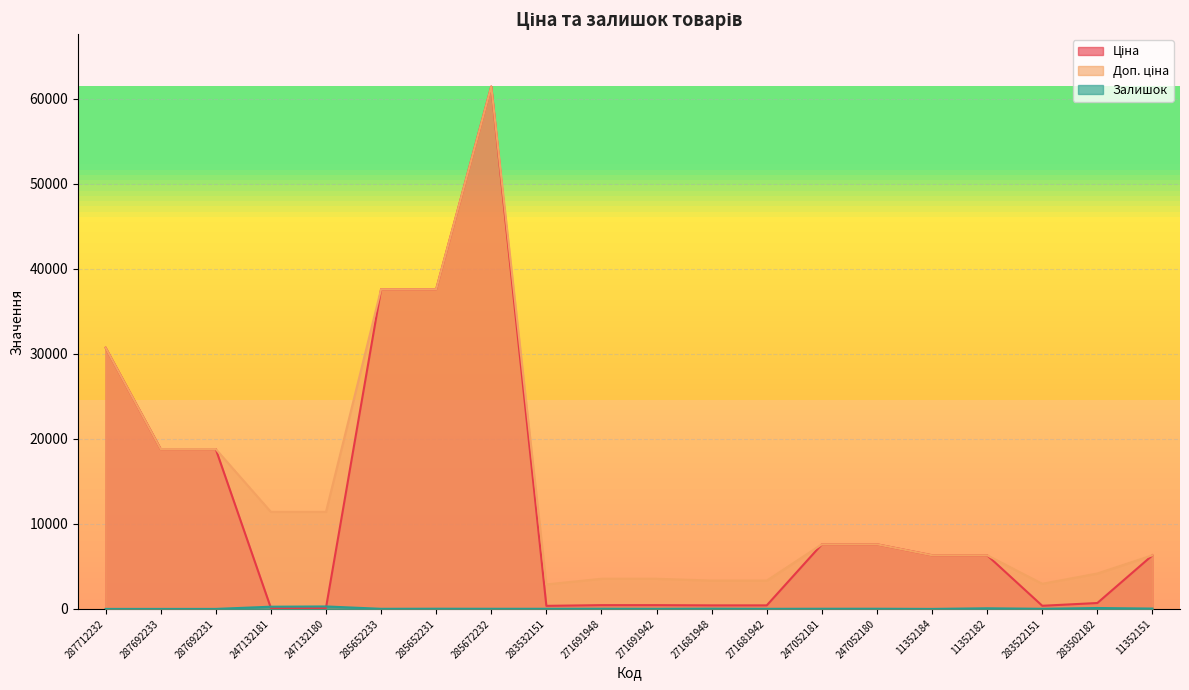

At which label does Залишок reach its peak?

247132180